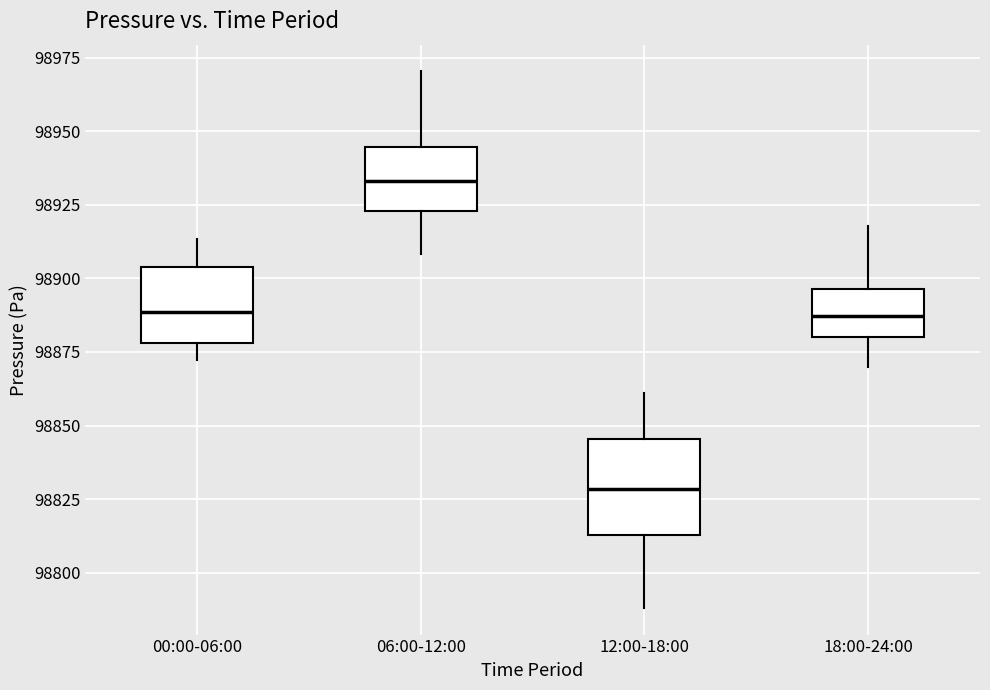

Which box has the highest median line?

06:00-12:00